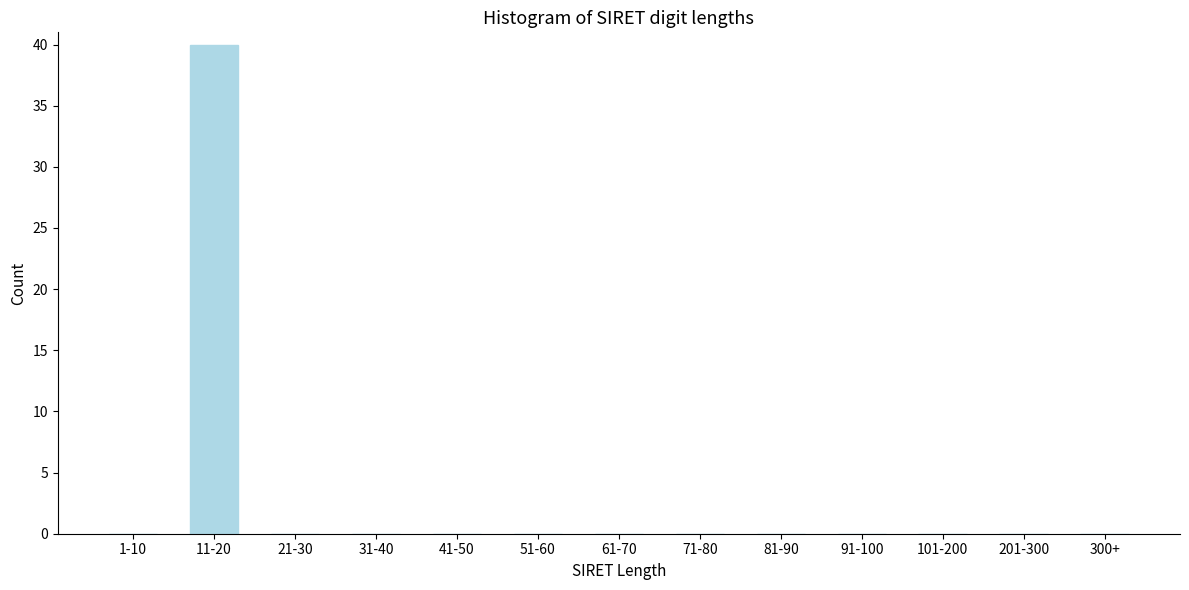

Reading left to right, what are all the values shown in this chart?

1-10=0	11-20=40	21-30=0	31-40=0	41-50=0	51-60=0	61-70=0	71-80=0	81-90=0	91-100=0	101-200=0	201-300=0	300+=0